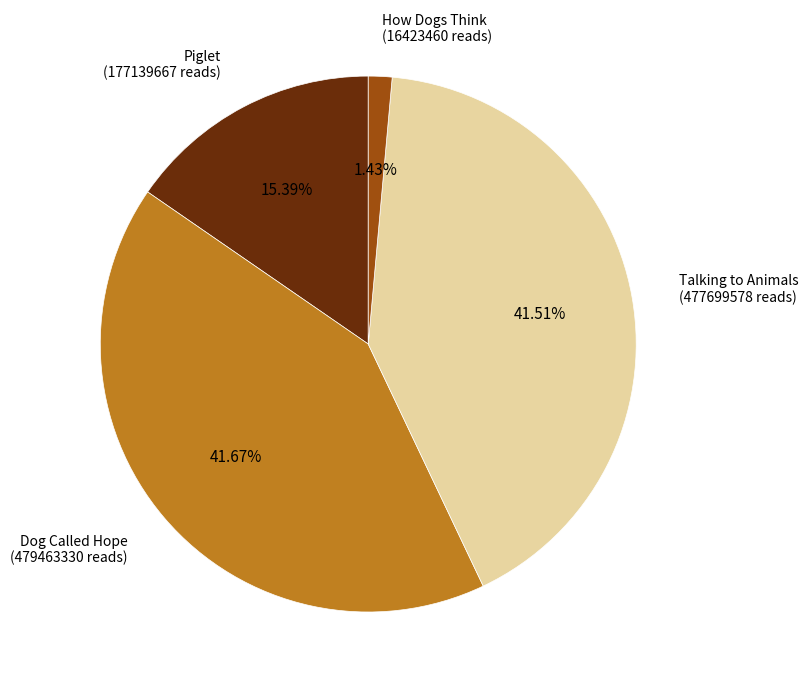

What portion of the pie excludes Dog Called Hope?

58.3%